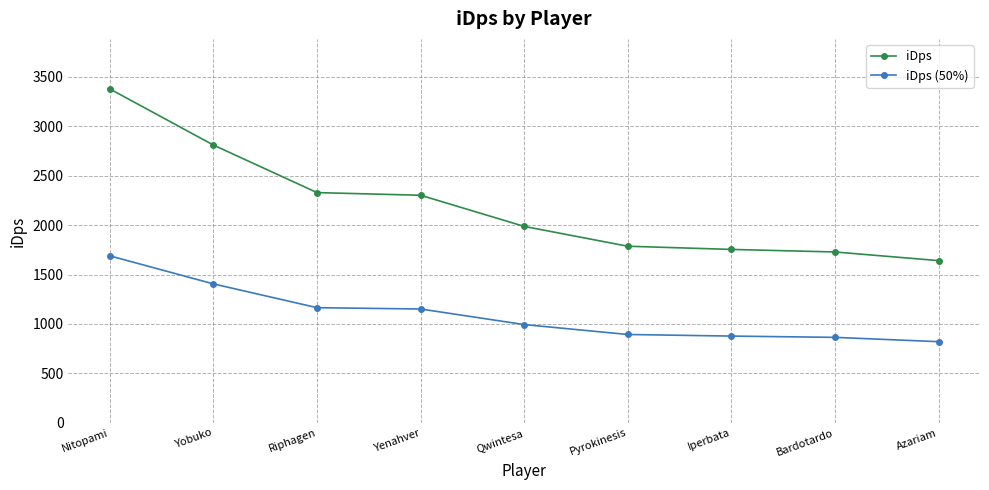

What position from the left is Yobuko?

2